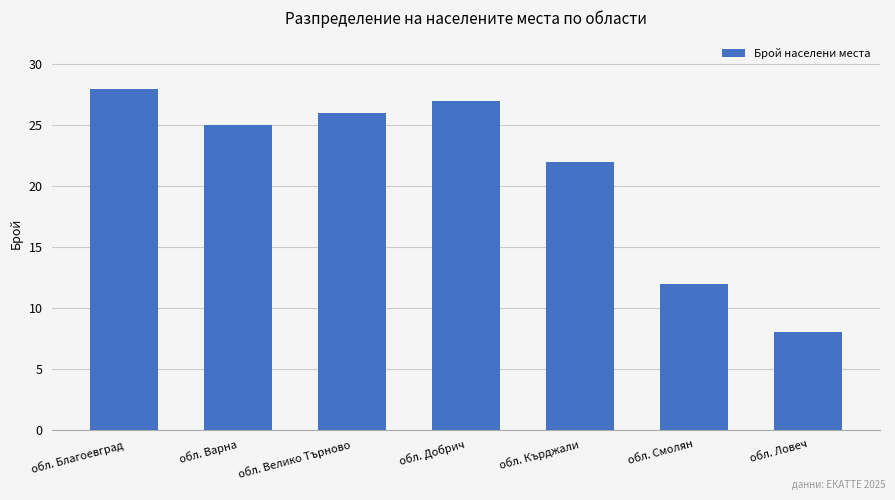

Rank the categories by value from highest to lowest.

обл. Благоевград, обл. Добрич, обл. Велико Търново, обл. Варна, обл. Кърджали, обл. Смолян, обл. Ловеч